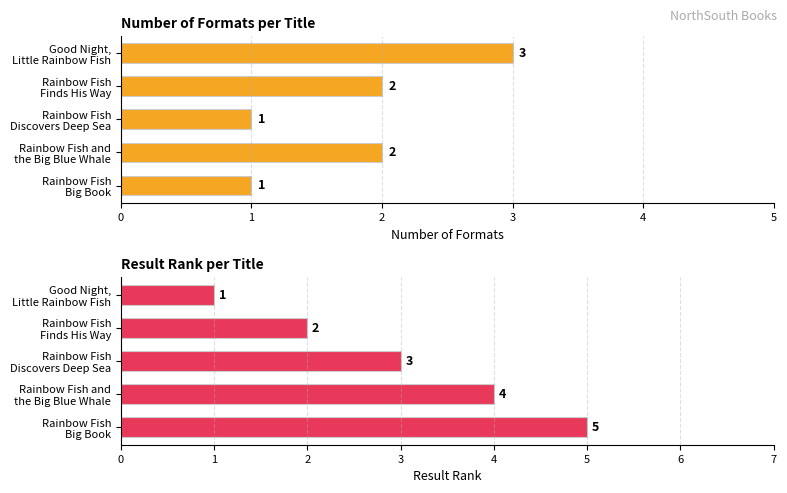

The Count of Formats series shows 1 at Rainbow Fish Discovers Deep Sea. True or false?

True